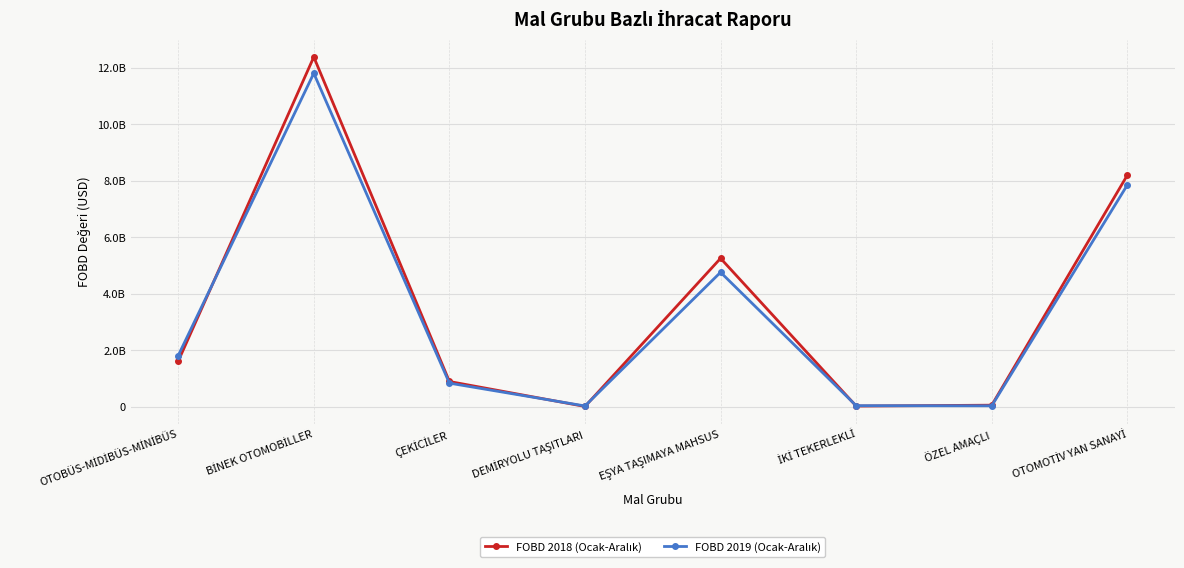

Where is the first local minimum for FOBD 2018 (Ocak-Aralık)?

DEMİRYOLU TAŞITLARI